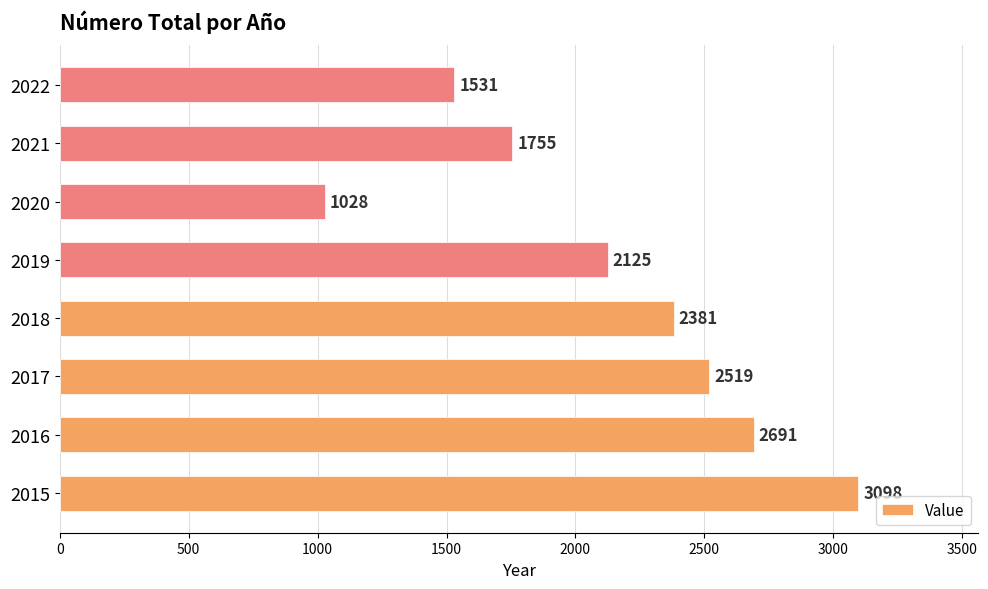

List the labels in order of value, largest first.

2015, 2016, 2017, 2018, 2019, 2021, 2022, 2020